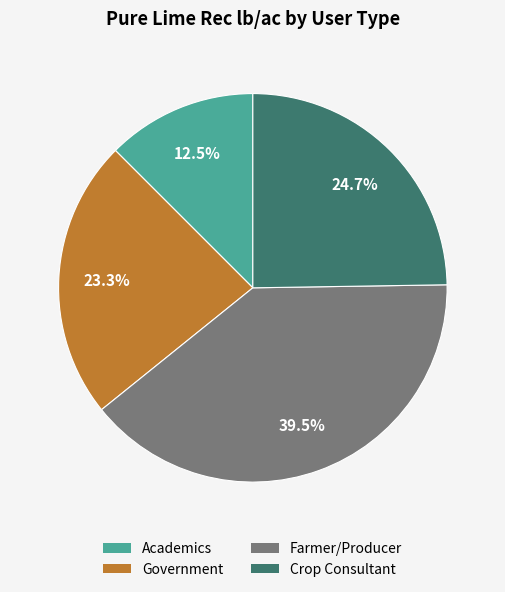

Rank the categories by value from highest to lowest.

Farmer/Producer, Crop Consultant, Government, Academics